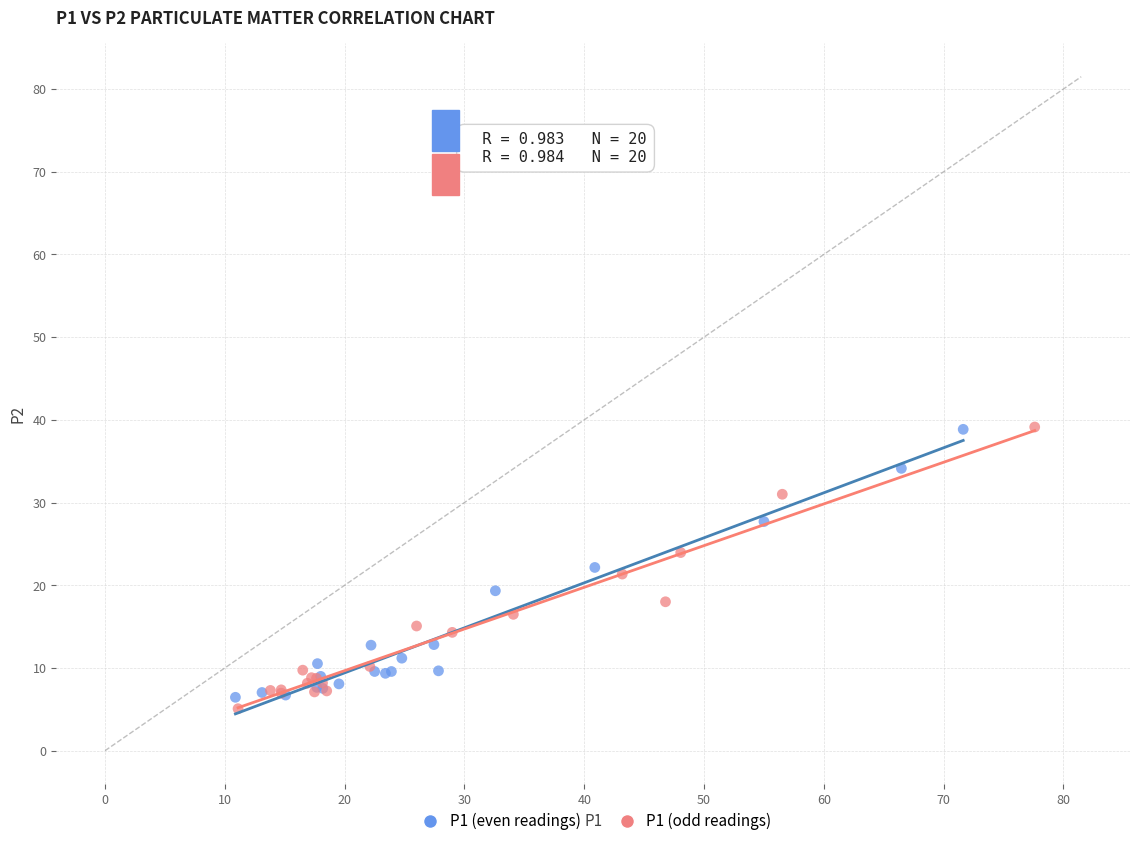

Which series has the largest Y range (max minus min)?

P1 (odd readings)